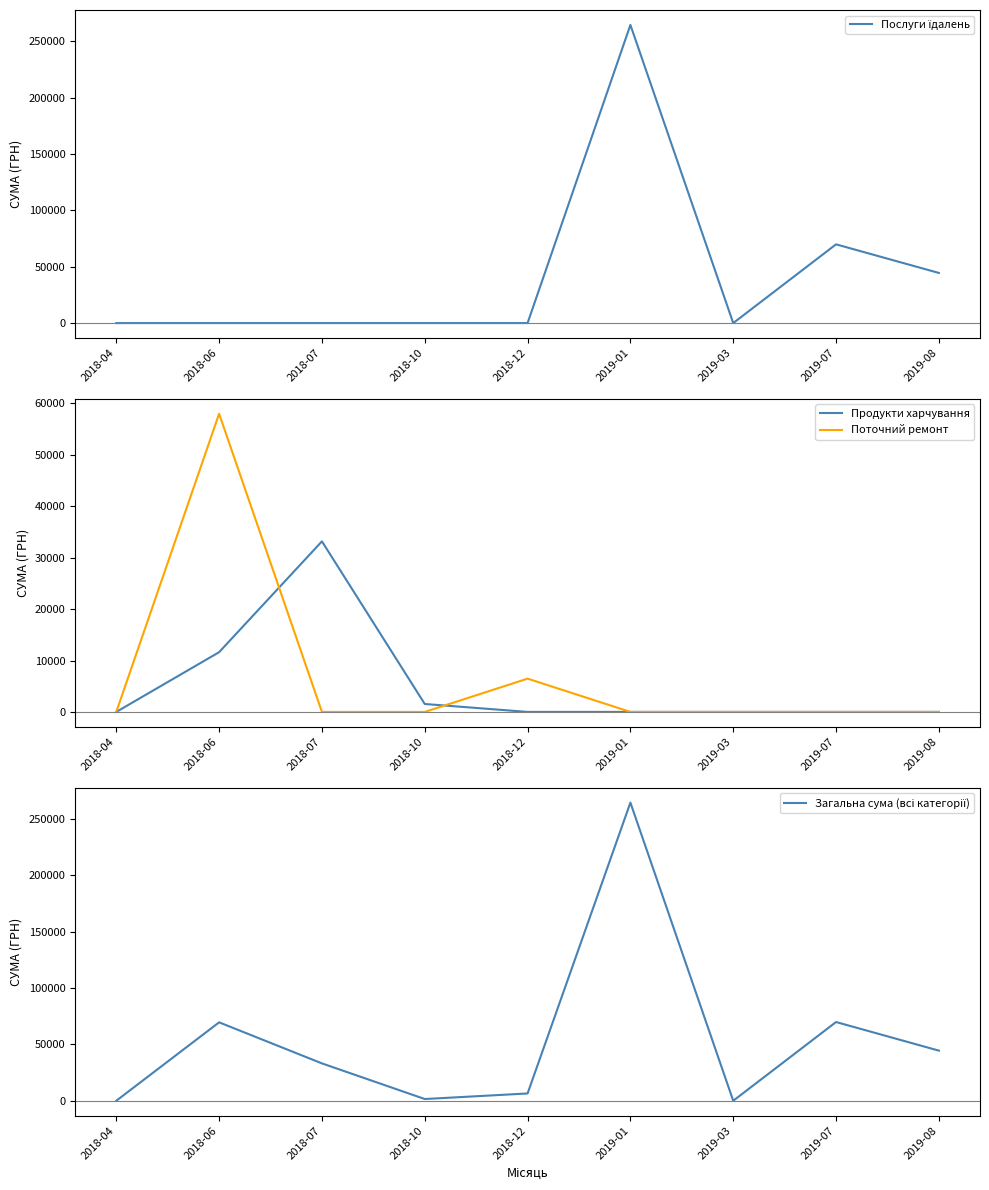

Between 2018-04 and 2018-12, which is larger?

2018-04